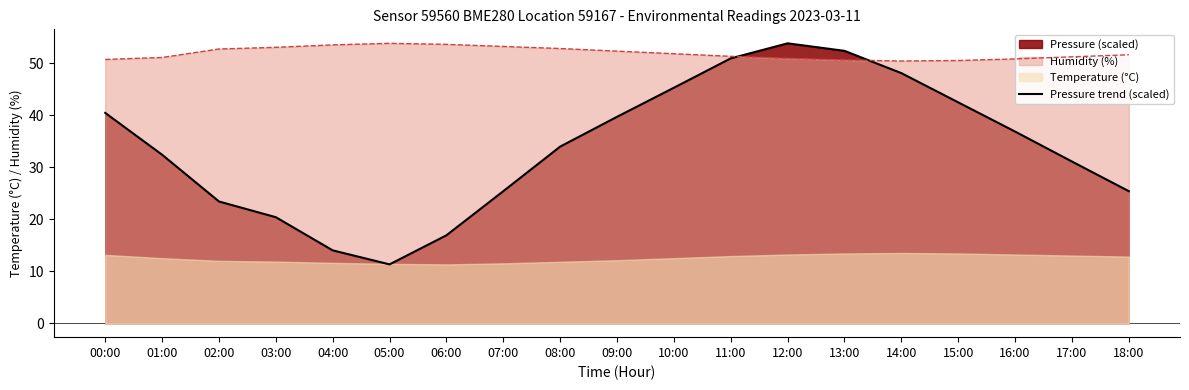

Between 11:00 and 01:00, which is larger?

11:00